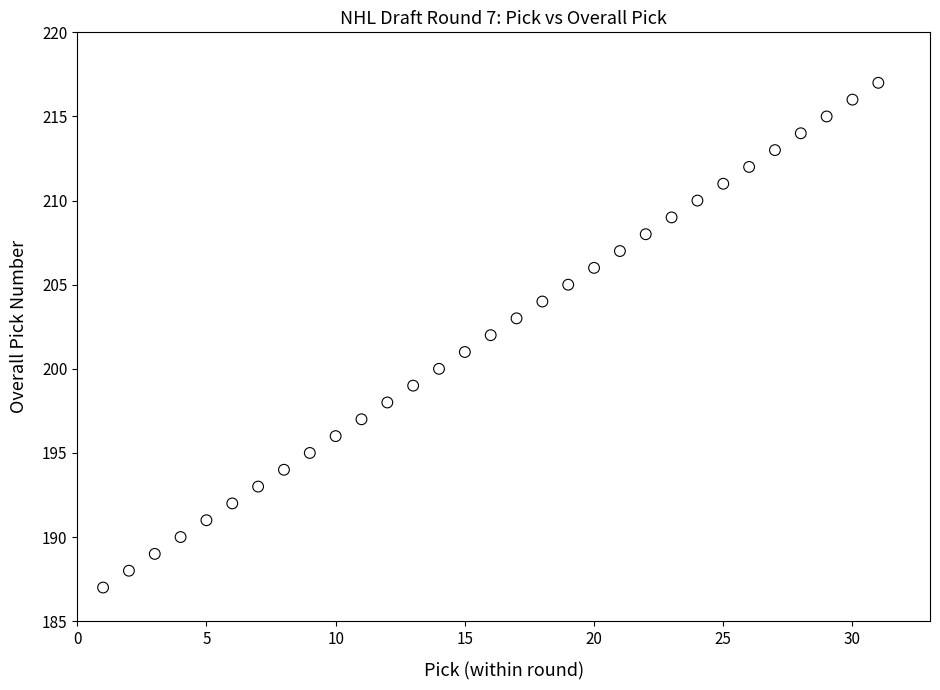

What is the range of X values (max minus min)?

30